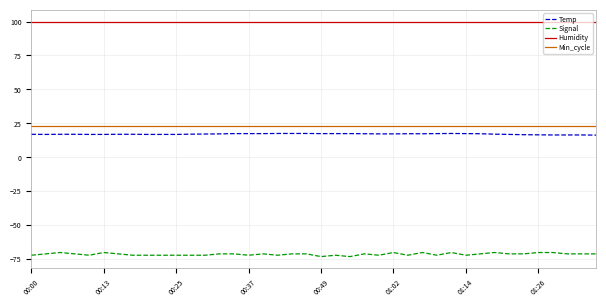

How many lines are shown in the chart?

4